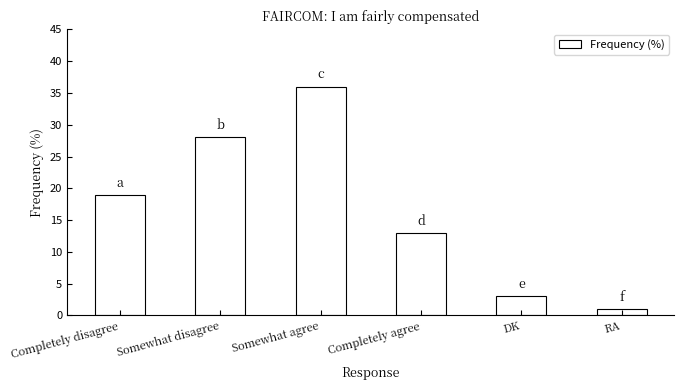

How many values are below 19?

3